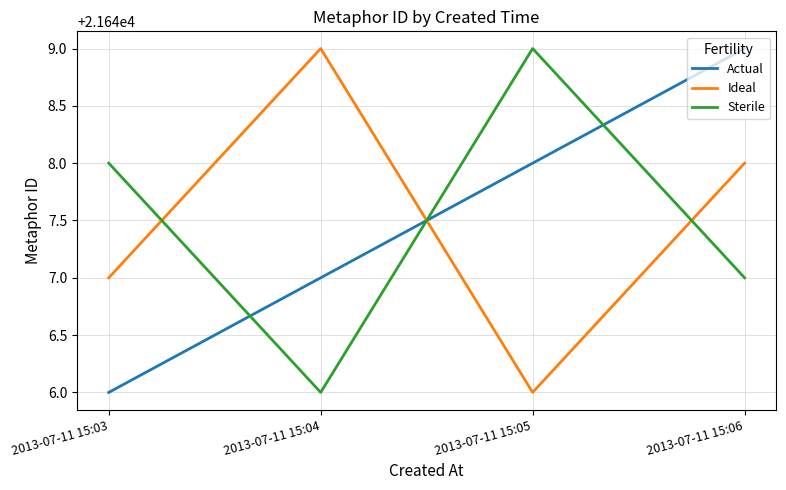

Reading left to right, list all the values displayed in this chart.

Actual: 21646	21647	21648	21649
Ideal: 21647	21649	21646	21648
Sterile: 21648	21646	21649	21647